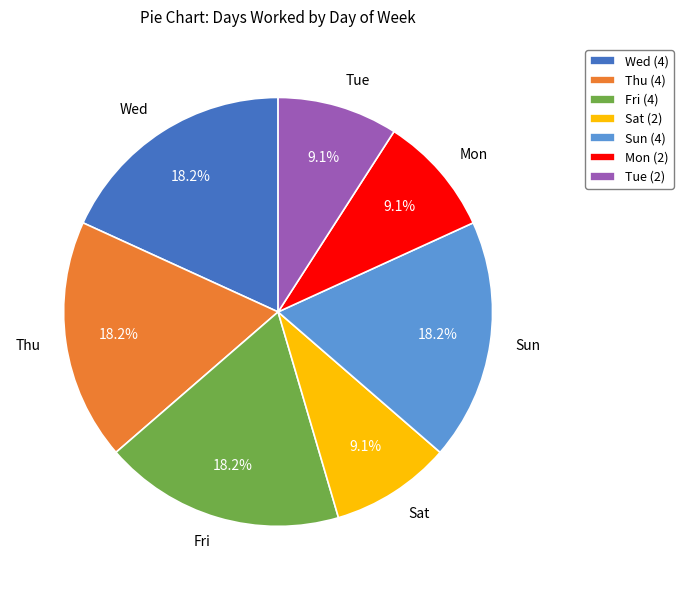

Is there a majority slice in this chart?

No